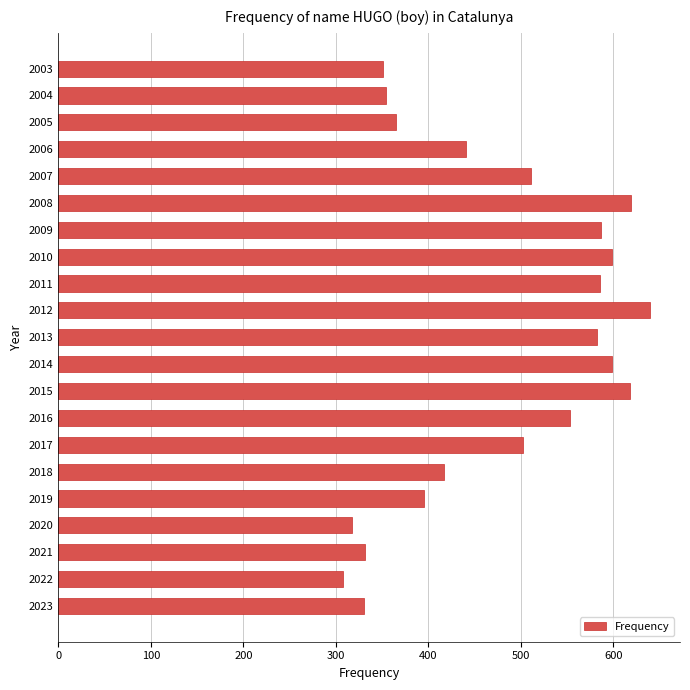

What is the minimum value shown in the chart?

308